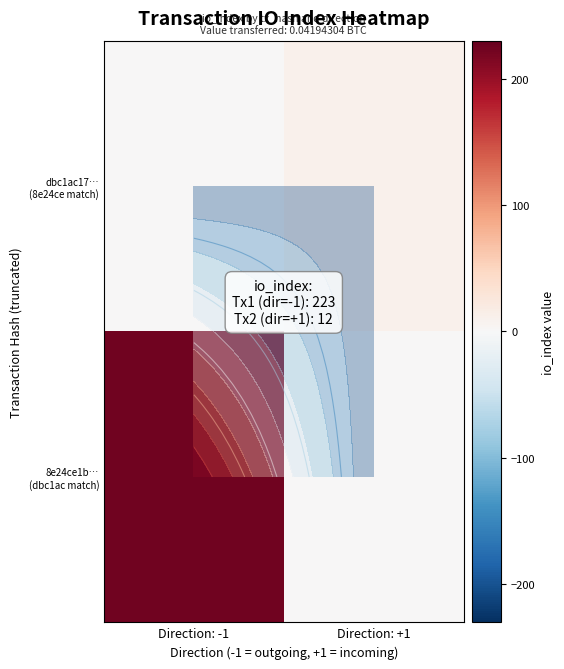

At which category does the chart reach its minimum across all series?

Direction: +1